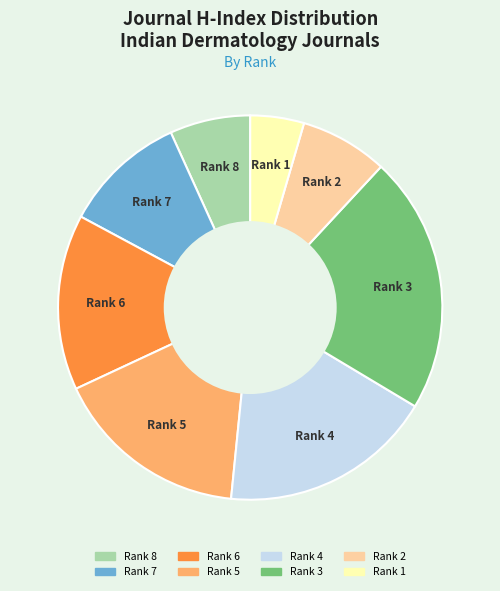

What is the ratio of the value at Rank 5 to the value at Rank 3?

0.8